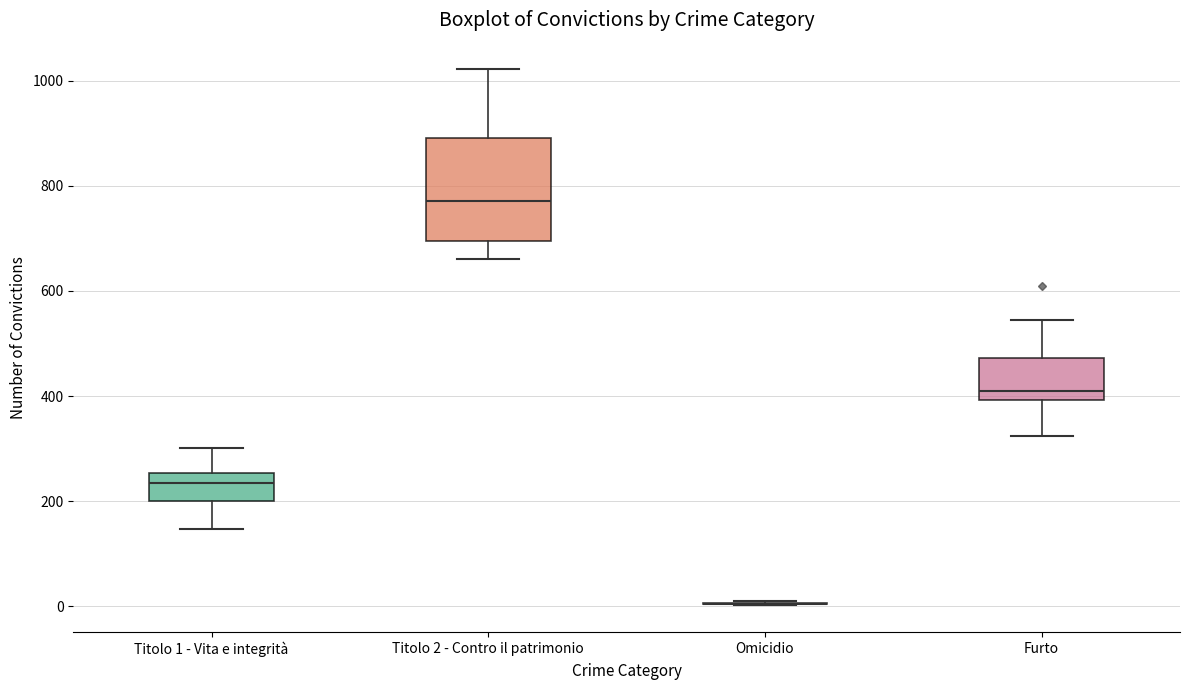

Comparing the boxes themselves (not the whiskers), which one is the tallest?

Titolo 2 - Contro il patrimonio